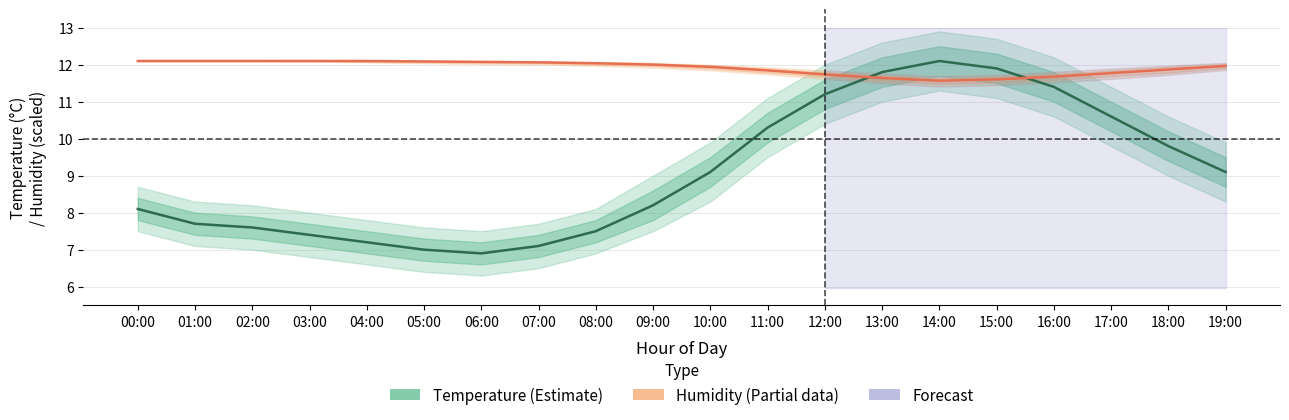

What is the difference between the second highest and second lowest values in the Temperature (°C) series?

4.9